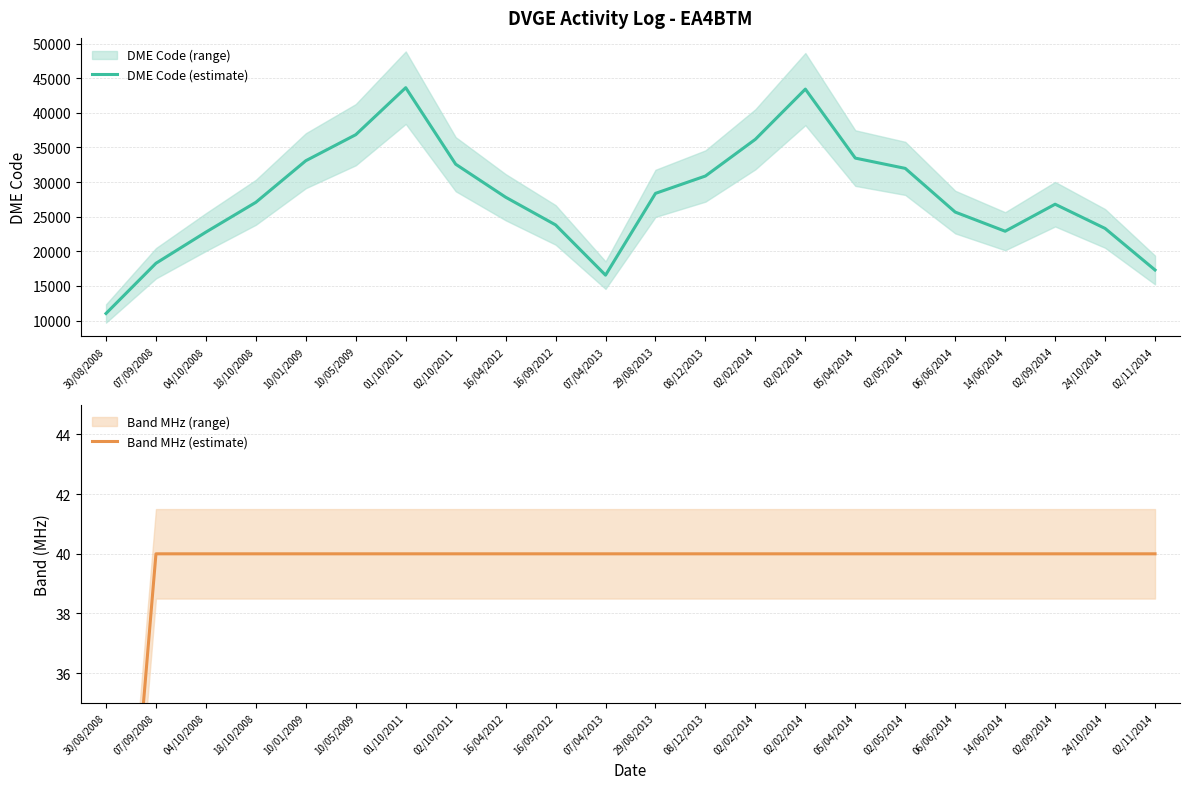

Reading right to left, list all the values displayed in this chart.

DME Code (estimate): 17297.8	23302.2	26798.0	22895.8	25662.8	31975.5	33460.0	43426.2	36178.8	30873.5	28366.5	16552.2	23810.2	27811.8	32578.2	43632.0	36842.0	33082.2	27074.8	22769.5	18268.0	11014.2
Band MHz (estimate): 40.0	40.0	40.0	40.0	40.0	40.0	40.0	40.0	40.0	40.0	40.0	40.0	40.0	40.0	40.0	40.0	40.0	40.0	40.0	40.0	40.0	20.0